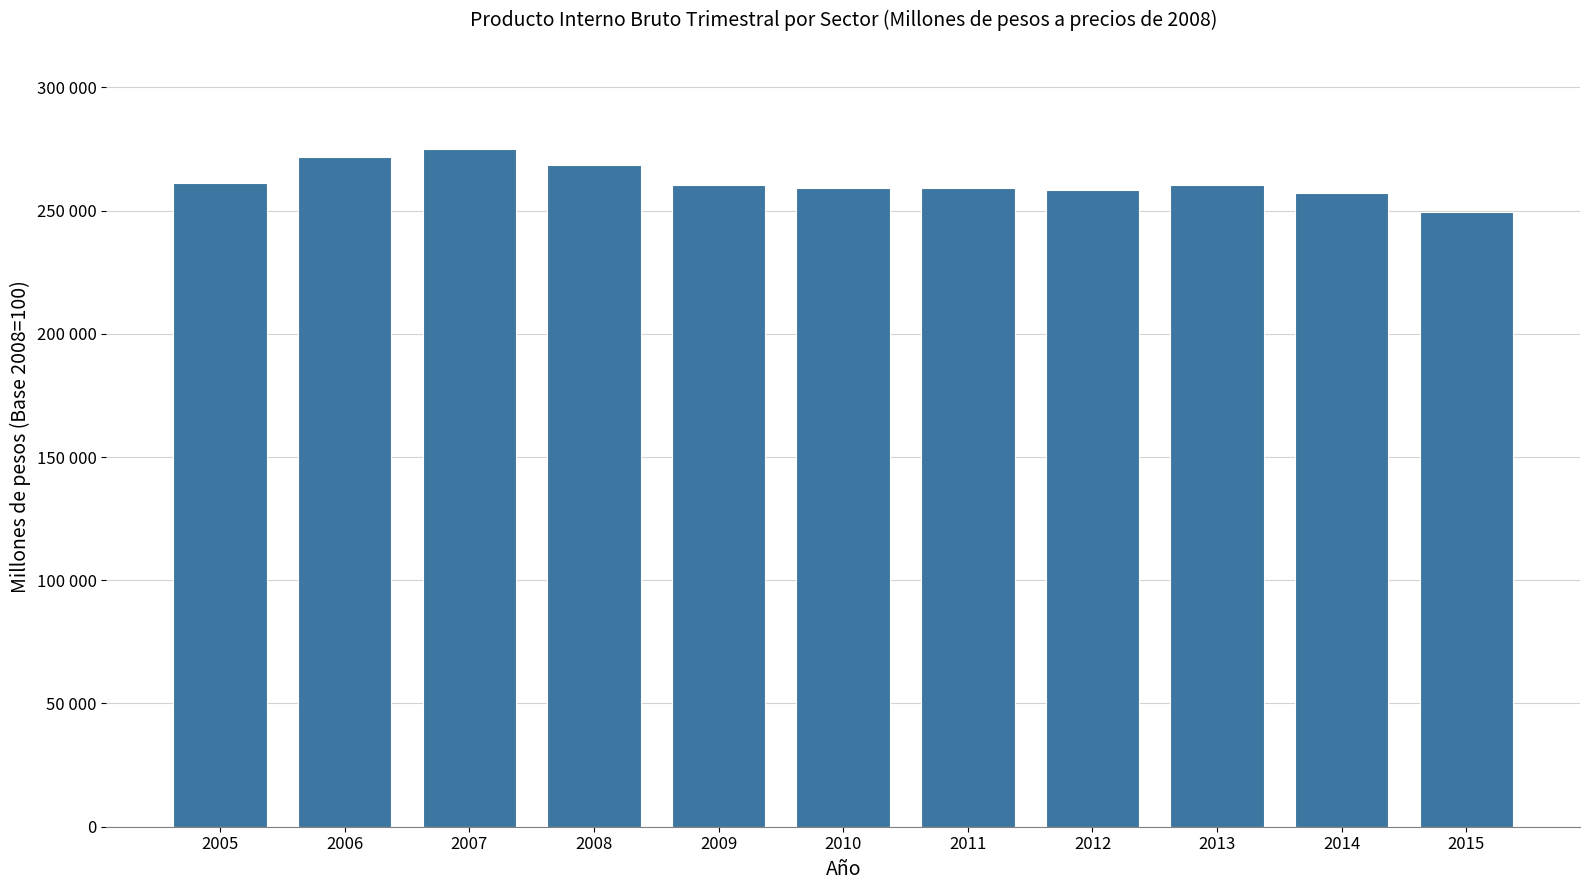

At which category does the chart reach its minimum across all series?

2015